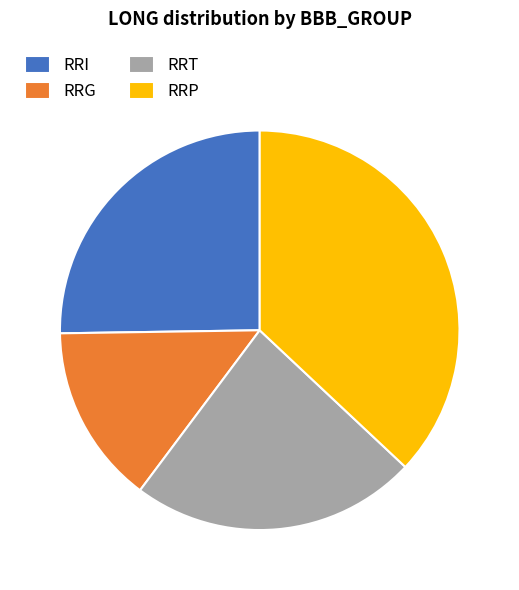

Which slice is the largest?

RRP